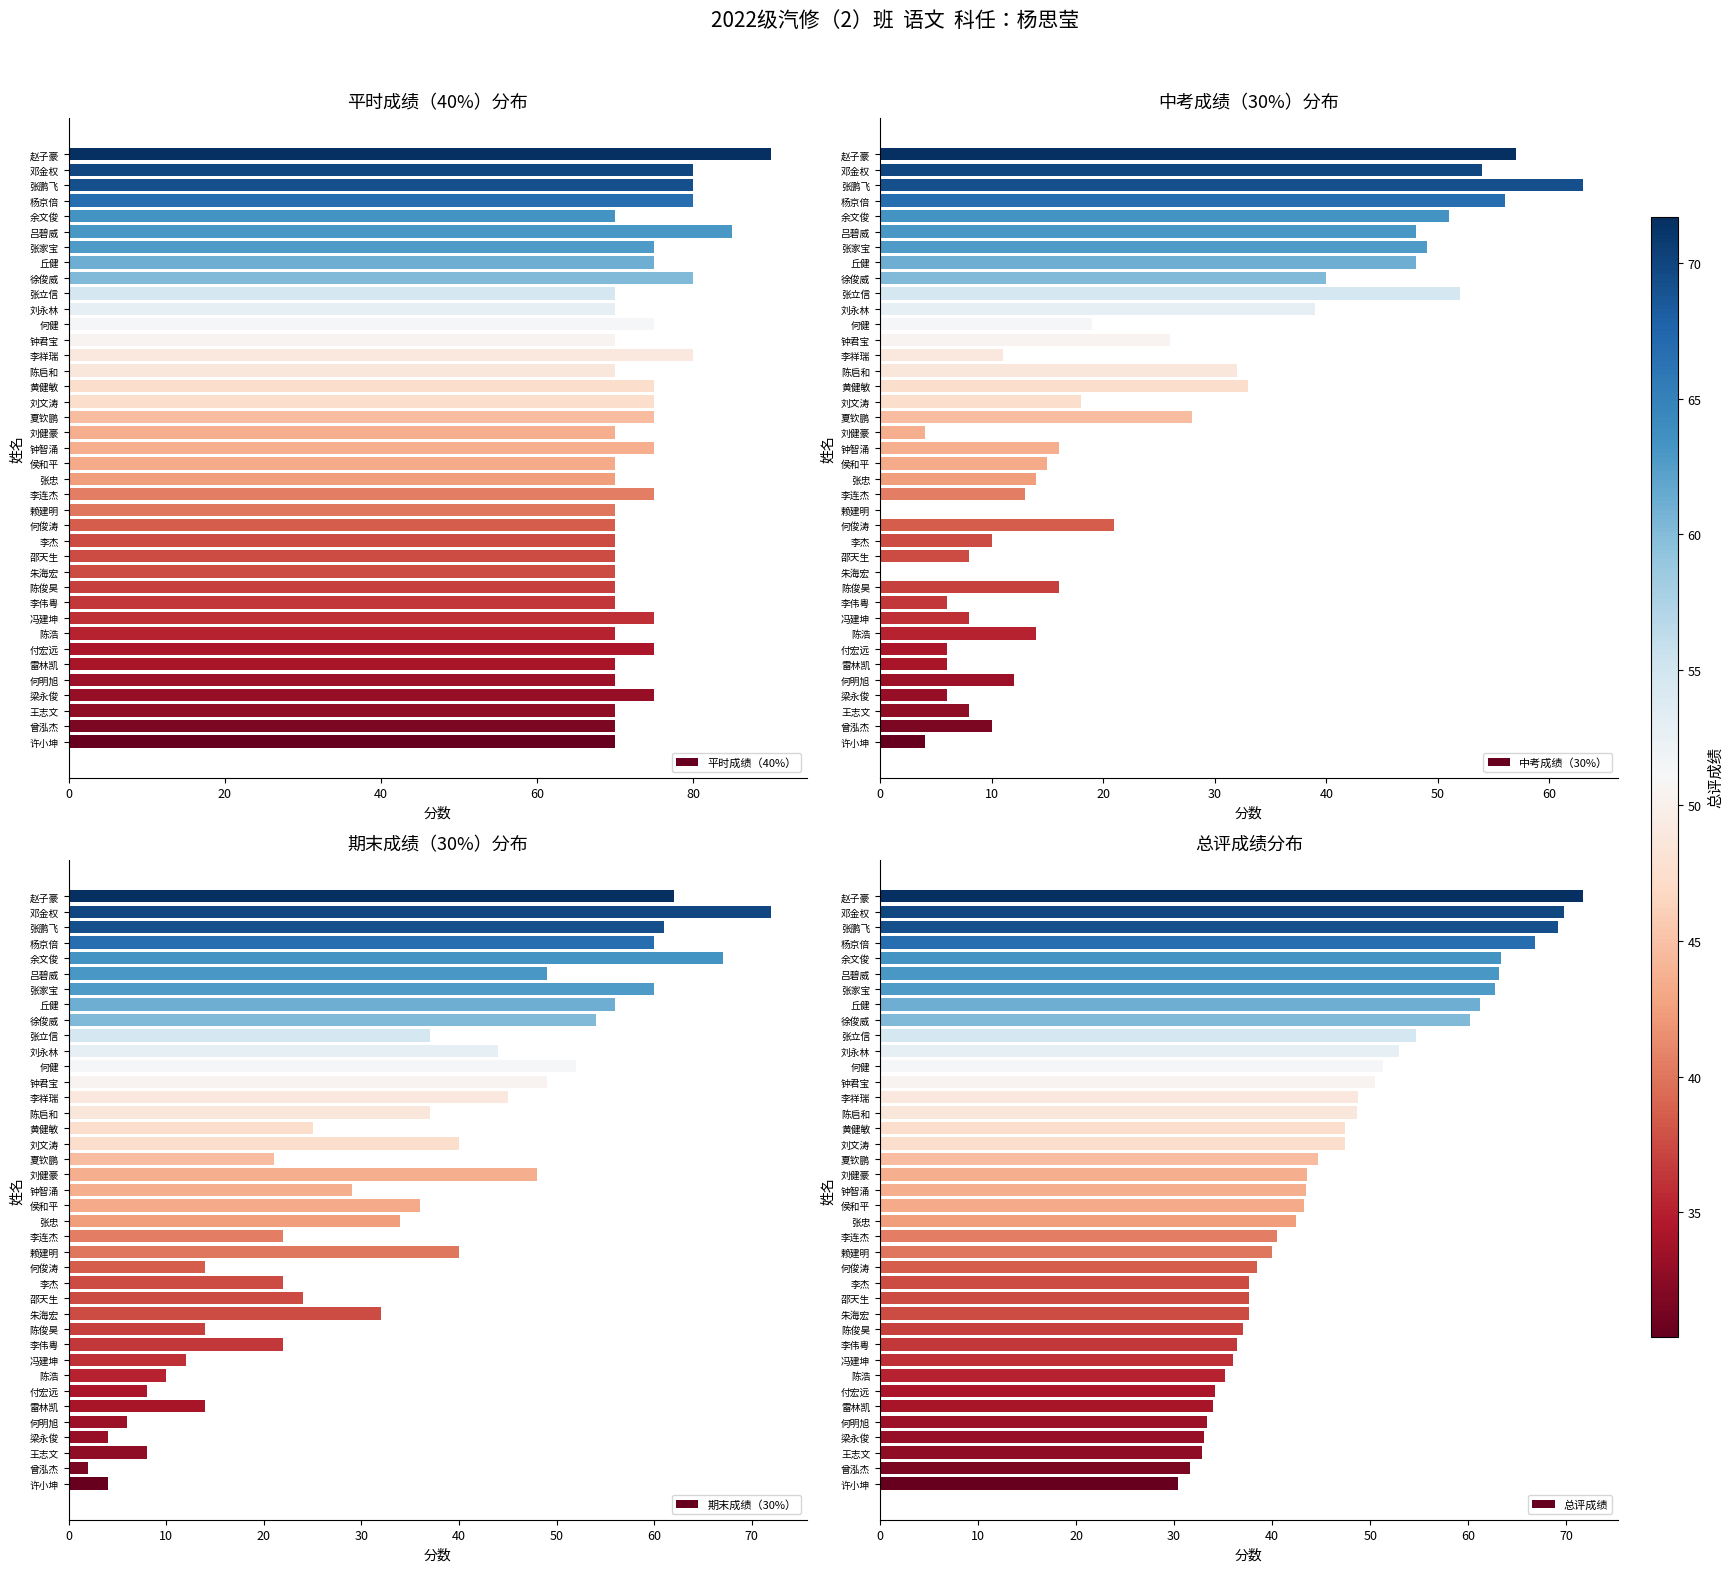

List the series in order of their peak value, highest first.

平时成绩（40%）, 期末成绩（30%）, 总评成绩, 中考成绩（30%）